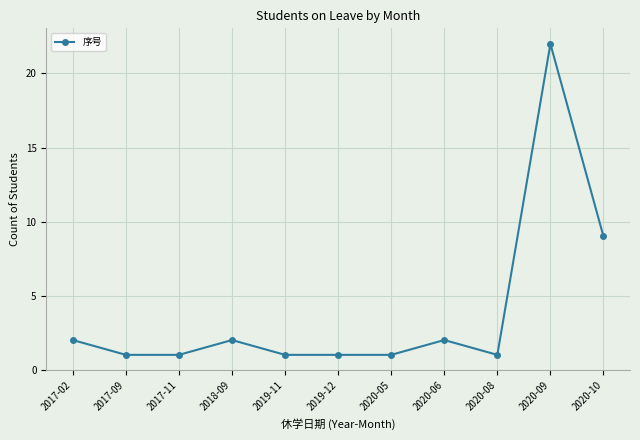

What is the change in value from 2020-08 to 2020-10?

+8